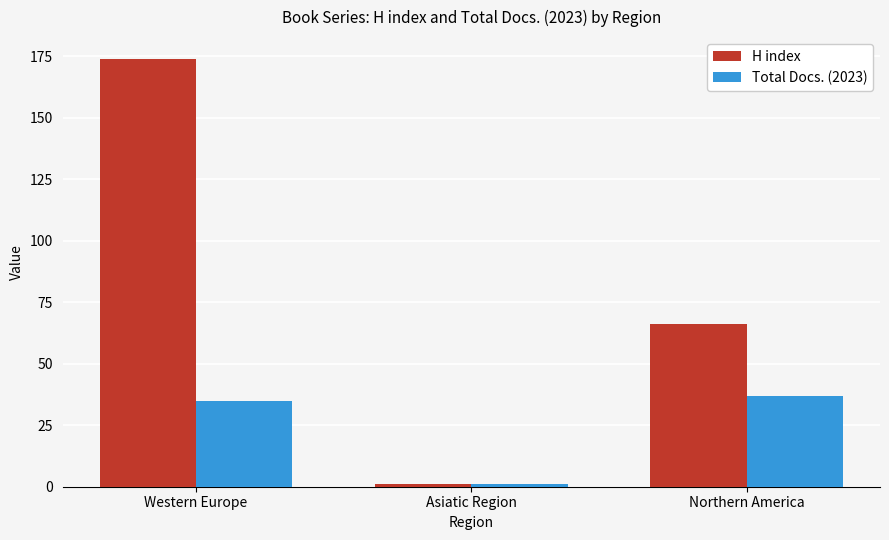

What value does the Total Docs. (2023) series have at Western Europe, to the nearest 5?

35